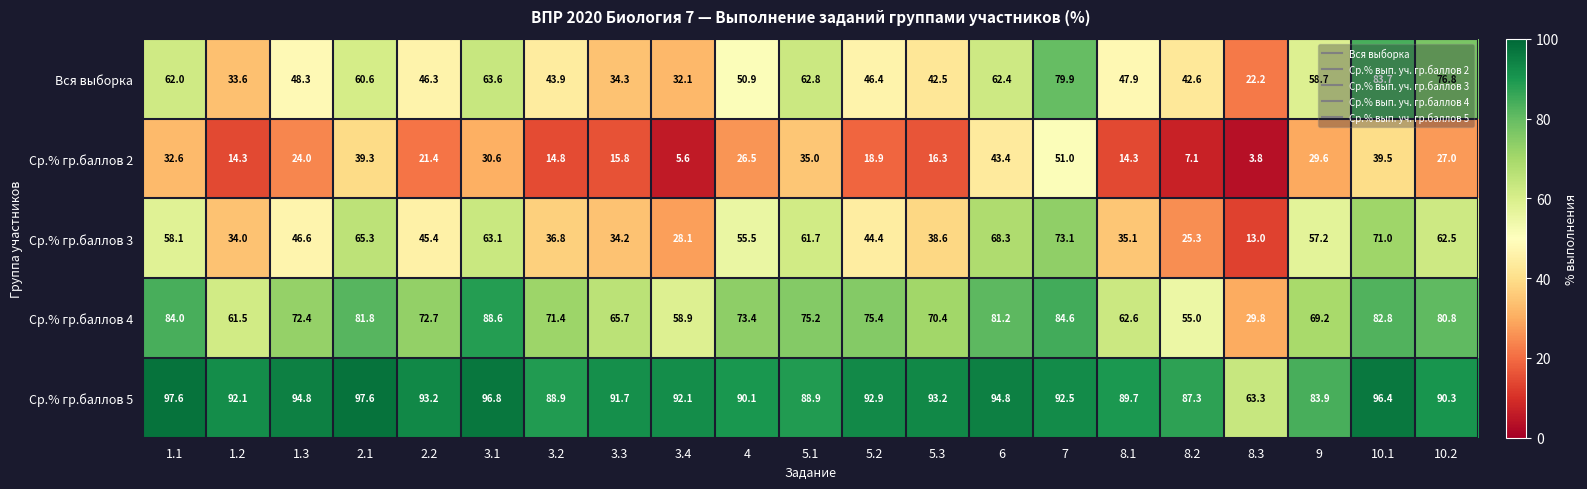

Which series changed the most between 7 and 8.1?

Ср.% гр.баллов 3